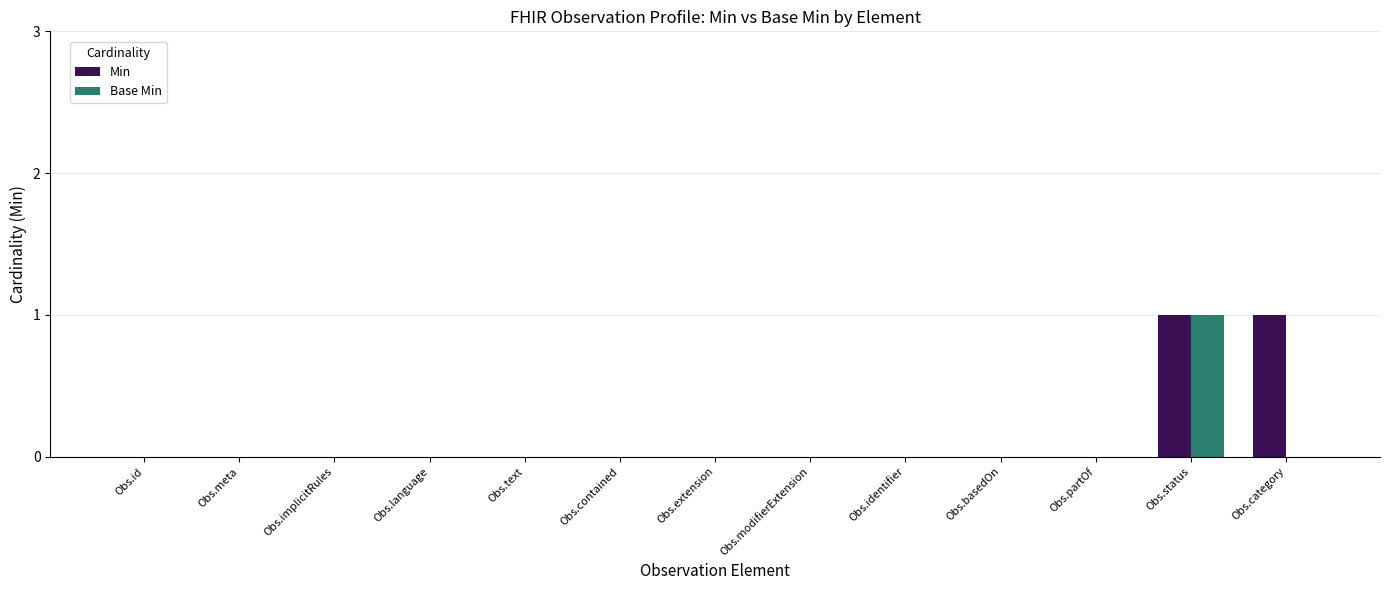

Between Obs.language and Obs.category, which series saw the biggest shift?

Min